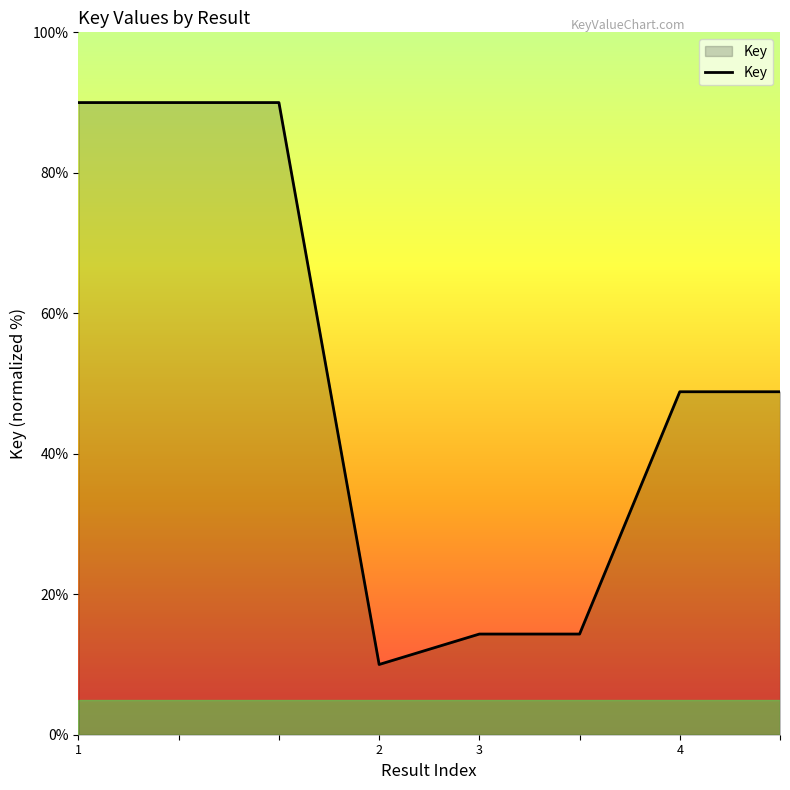

What is the average value?

50.8